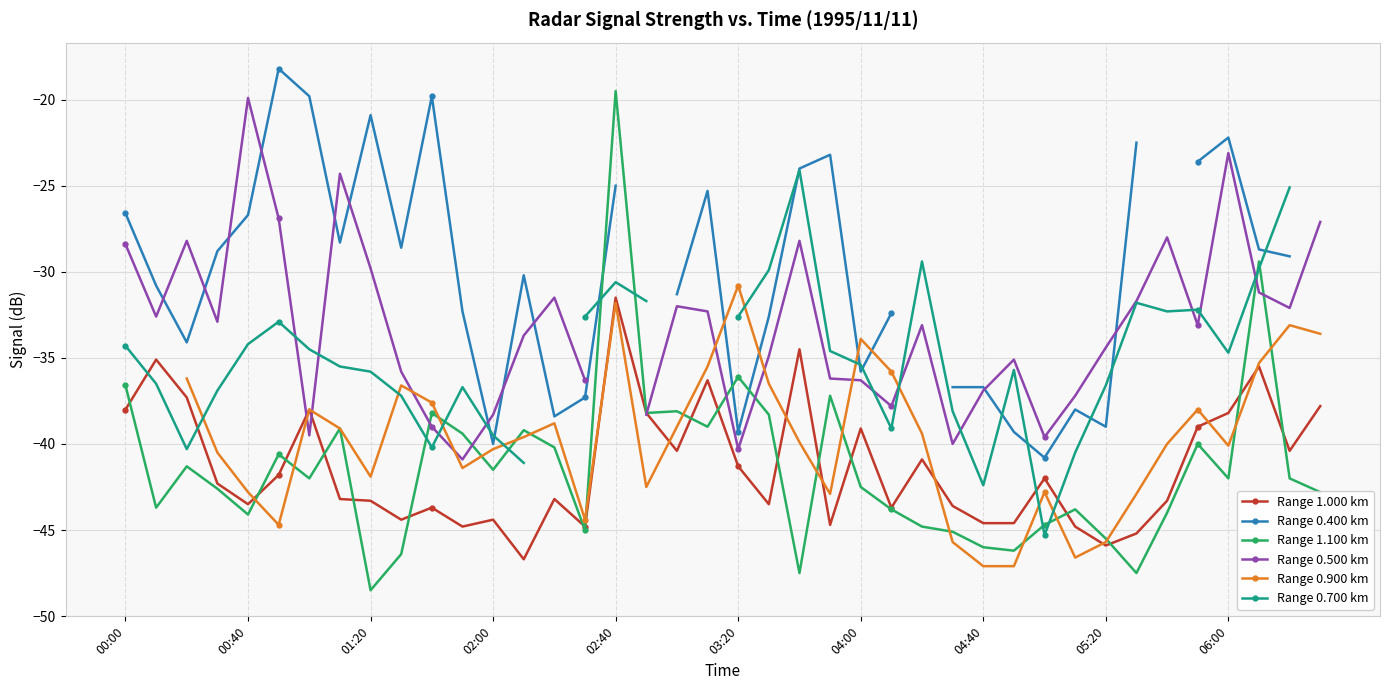

At which label does Range 1.000 km reach its peak?

02:40